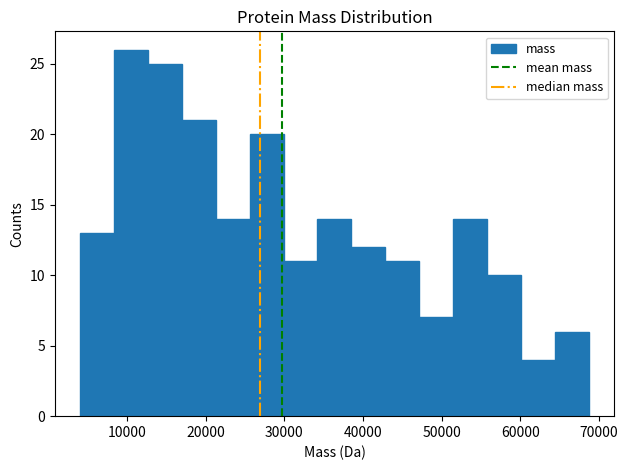

What is the height of the bar covering 30000 to 34000 on the x-axis? Neither the bar edges nor the heights are printed on the chart, so give them approximately, as read against the axes.

11